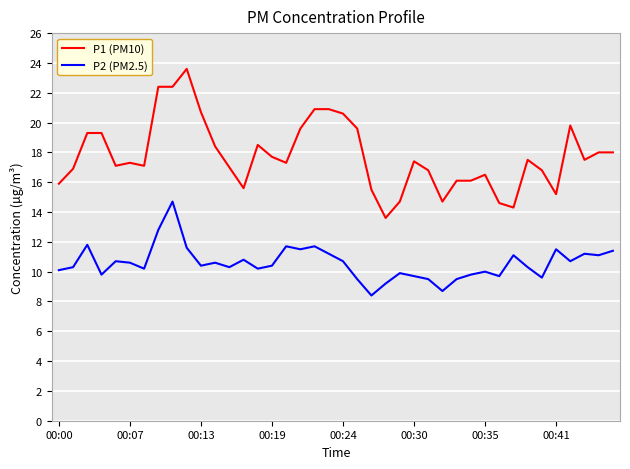

What is the lowest value of the P2 (PM2.5) series?

8.4